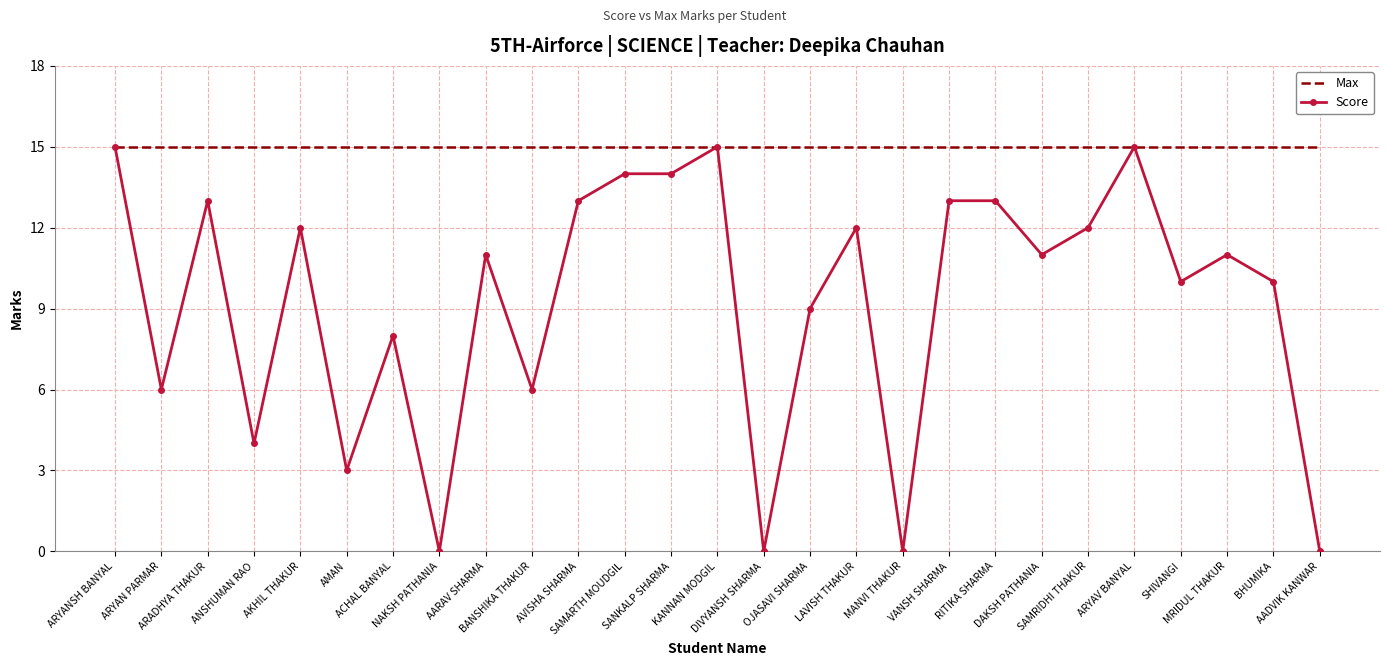

Which series has the largest total across all categories?

Max